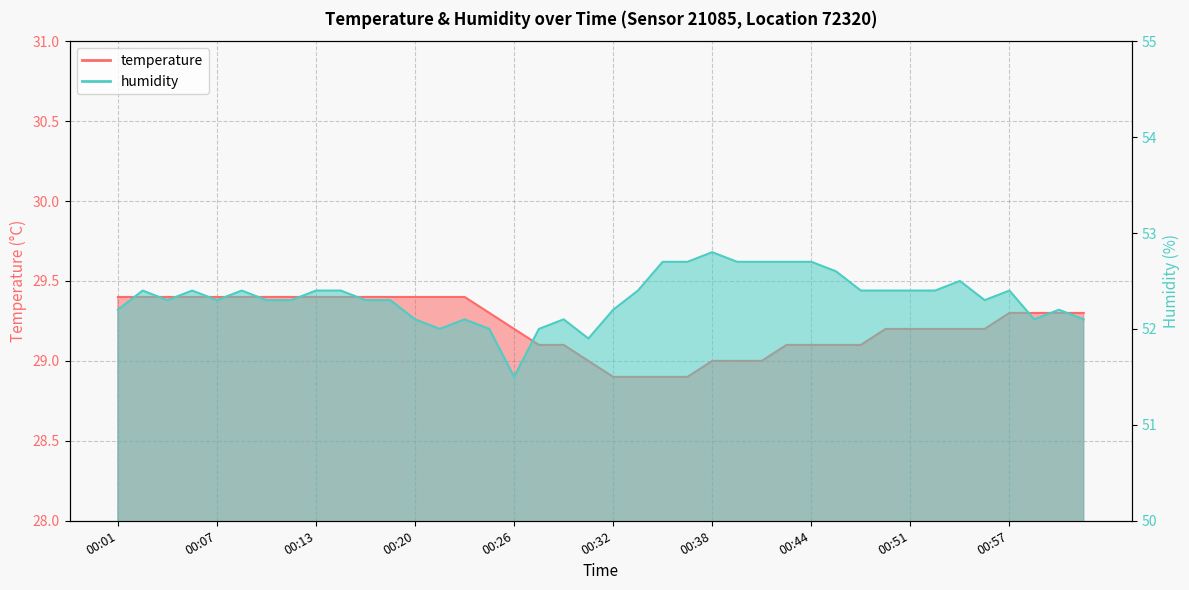

What are all the series names shown in the legend?

temperature, humidity